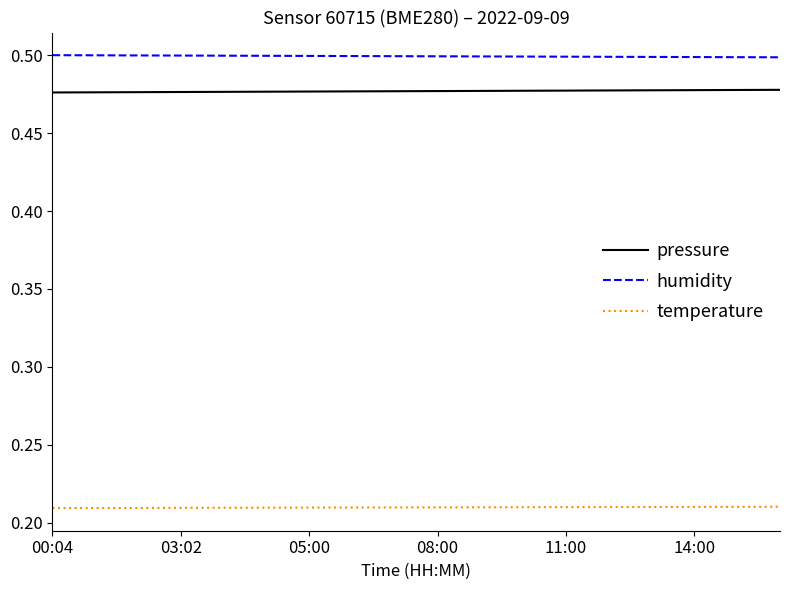

True or false: pressure and humidity intersect in this chart.

False